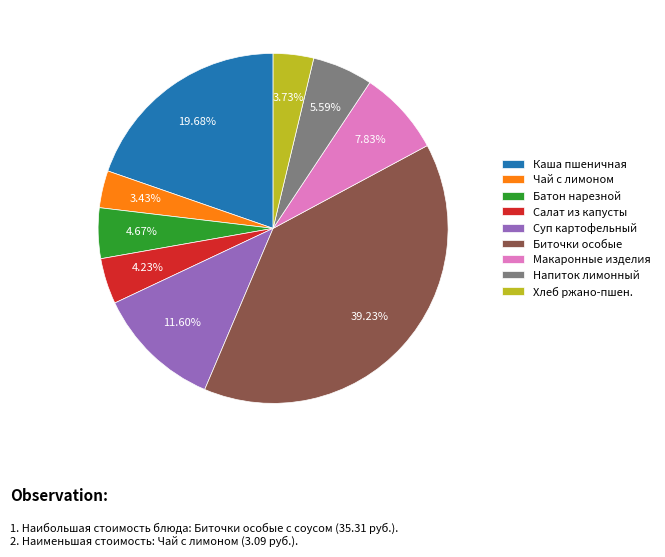

Between Напиток лимонный and Макаронные изделия, which is larger?

Макаронные изделия